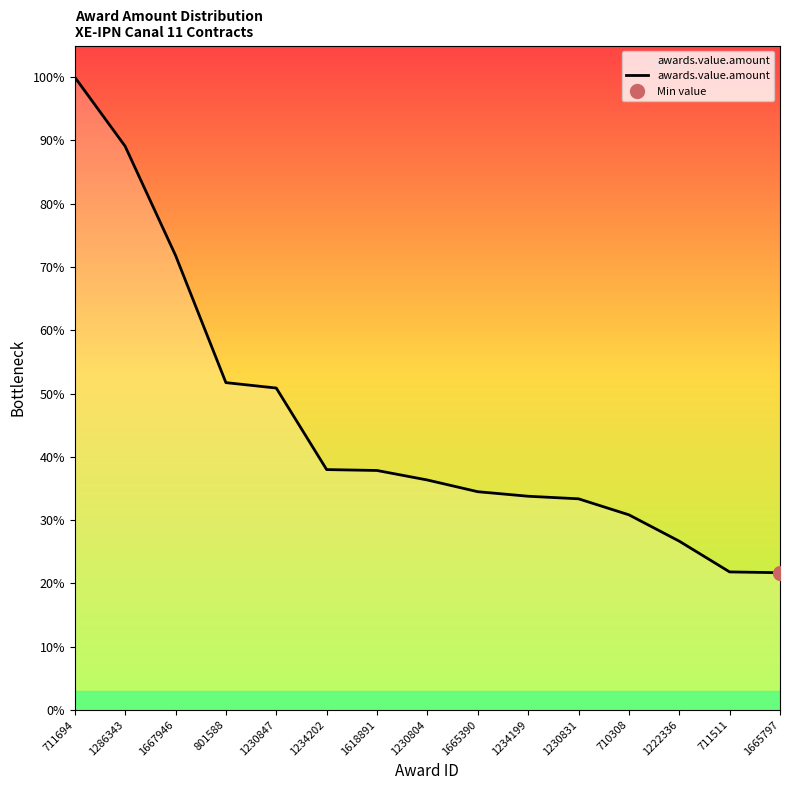

Rank the categories by value from highest to lowest.

711694, 1286343, 1667946, 801588, 1230847, 1234202, 1618891, 1230804, 1665390, 1234199, 1230831, 710308, 1222336, 711511, 1665797